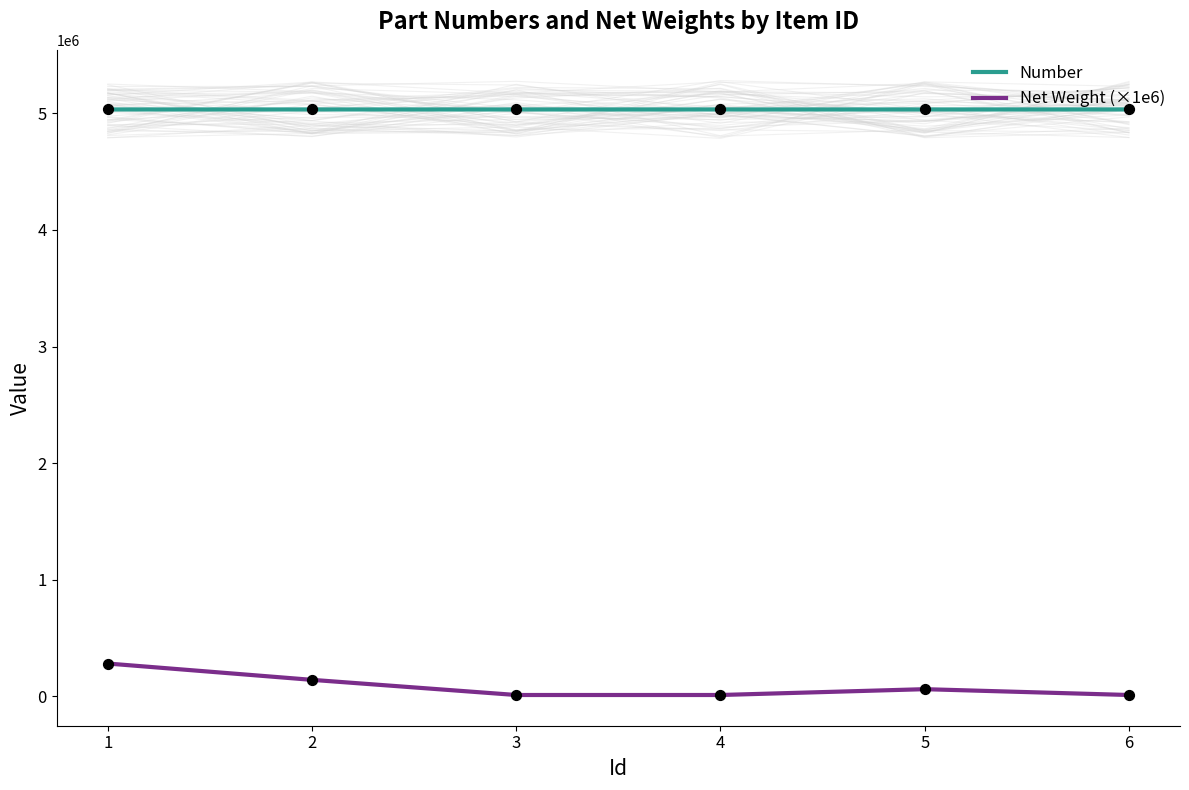

Which series reaches the maximum Y coordinate?

Number